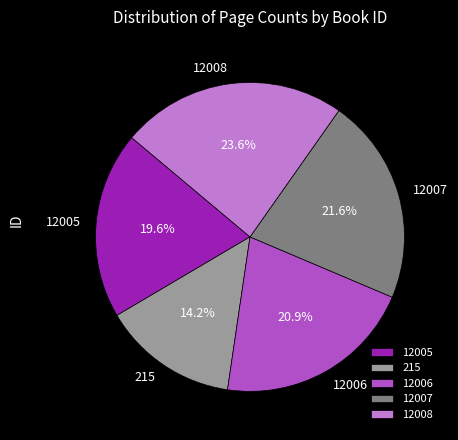

Does 12006 account for over 50% of the chart?

No